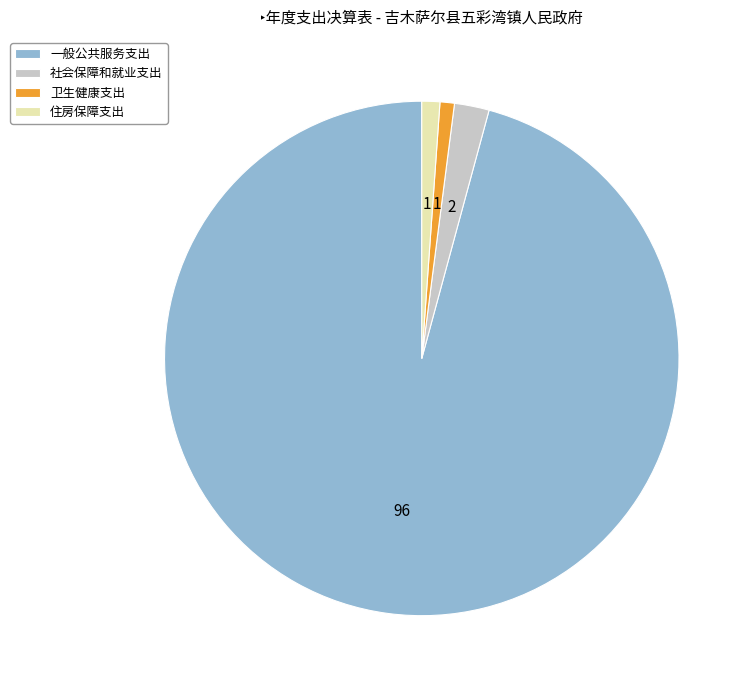

Count the number of slices in the pie.

4